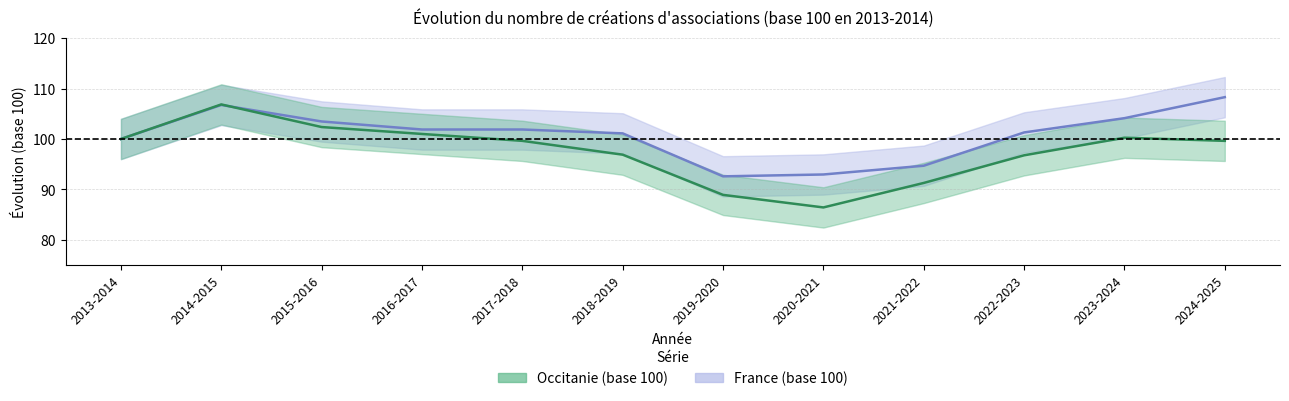

How many data points does each series have?

12